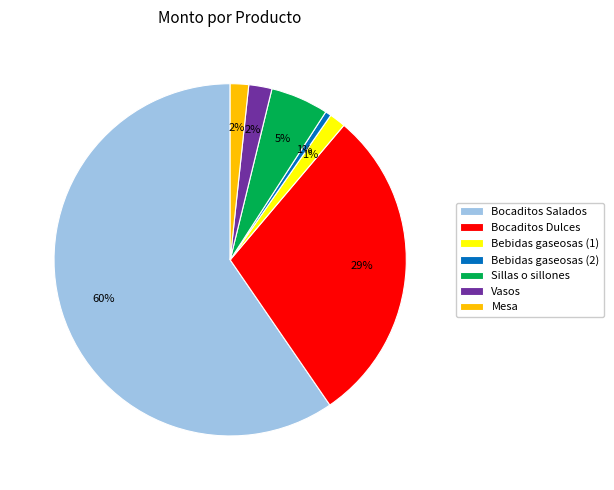

Combined, do Sillas o sillones and Bocaditos Dulces account for over 50%?

No